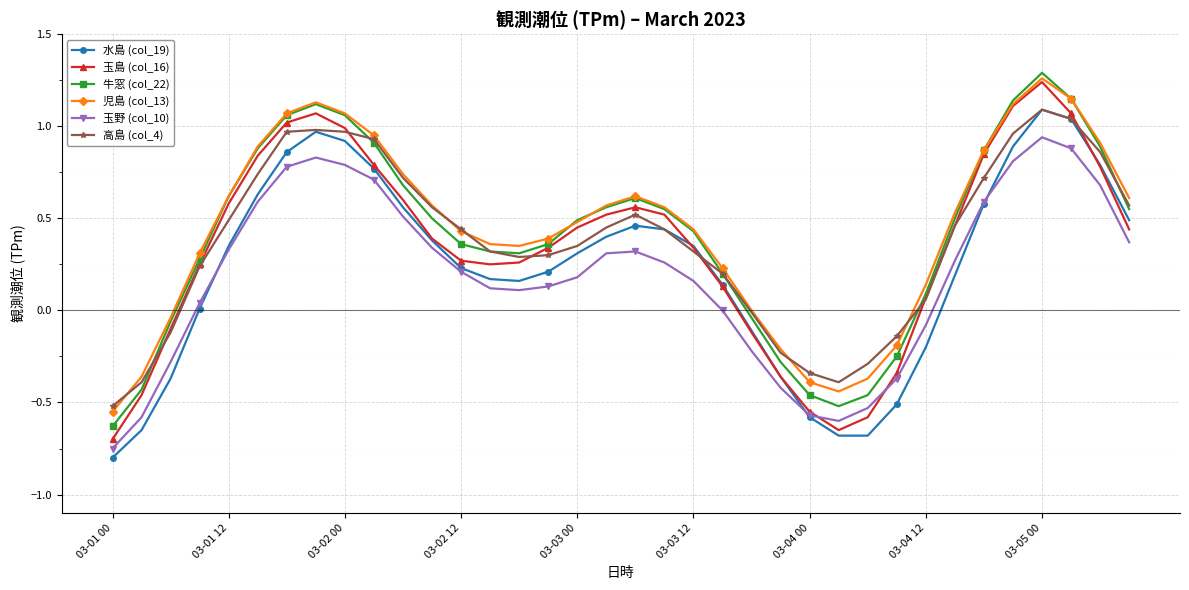

True or false: 玉野 (col_10) and 高島 (col_4) cross at least once.

False